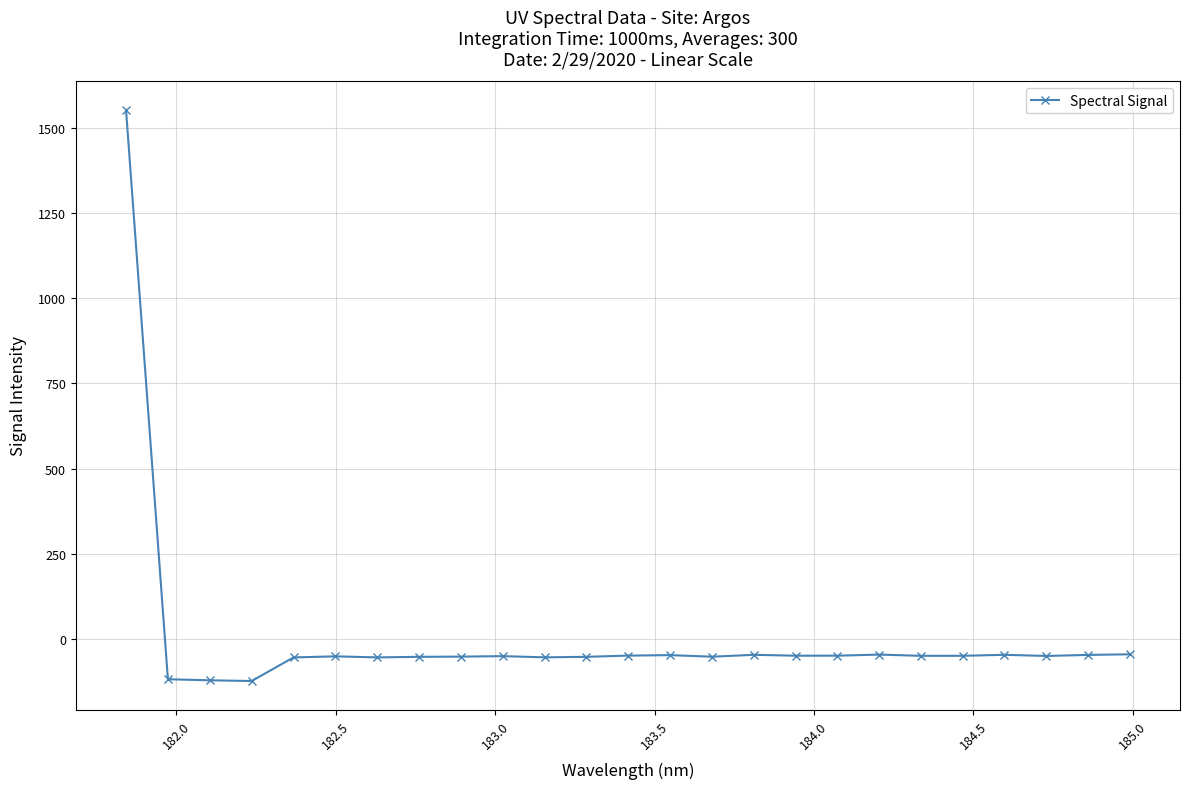

True or false: the data has more than 2 interior local peaks.

True